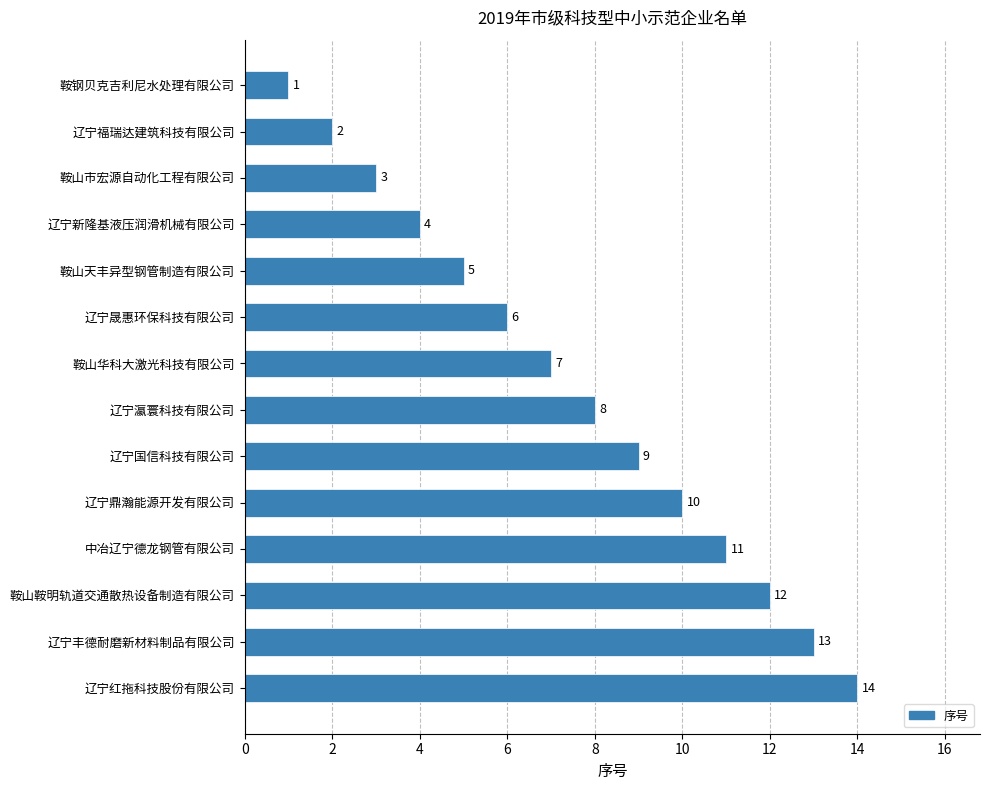

What is the value of the 2nd bar from the top?

2